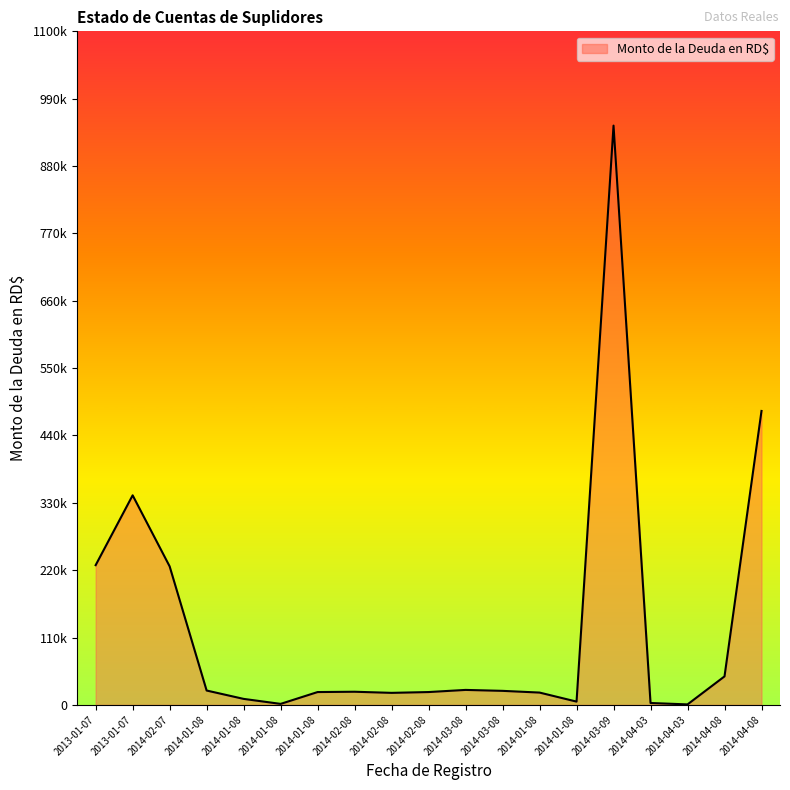

Does the chart display data point markers on the line(s)?

No